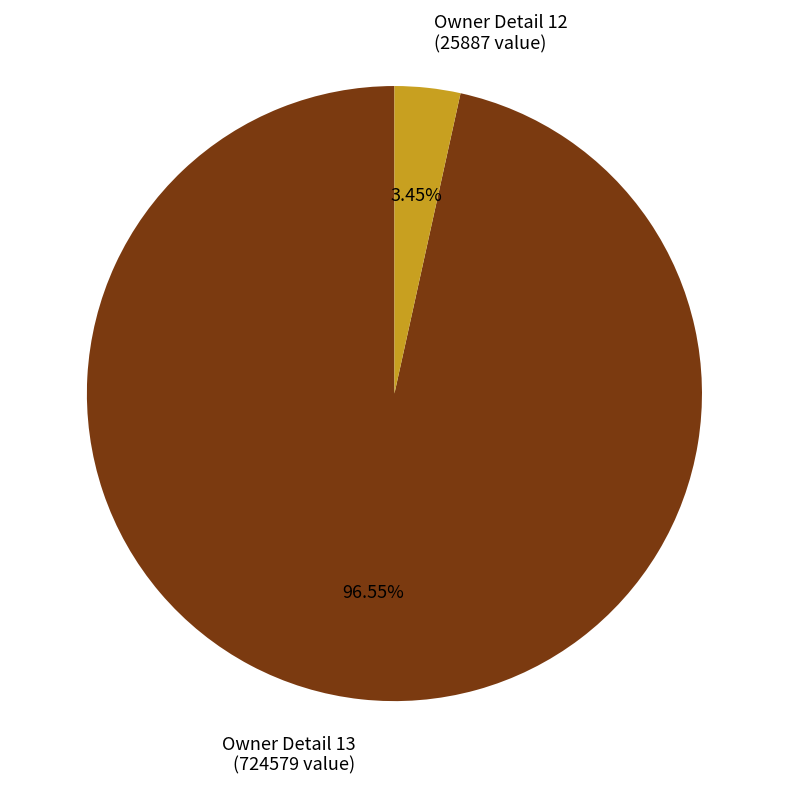

How many segments does this pie chart have?

2